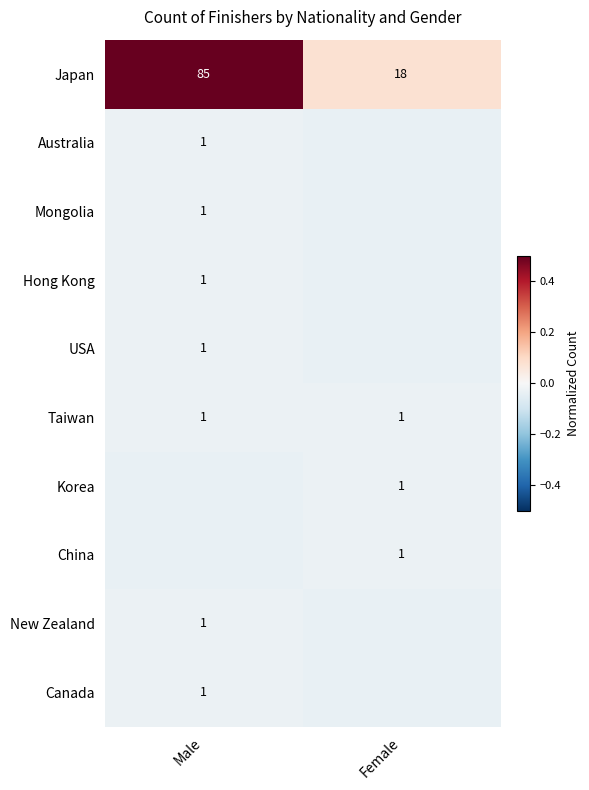

How many data points in Japan are less than 85?

1